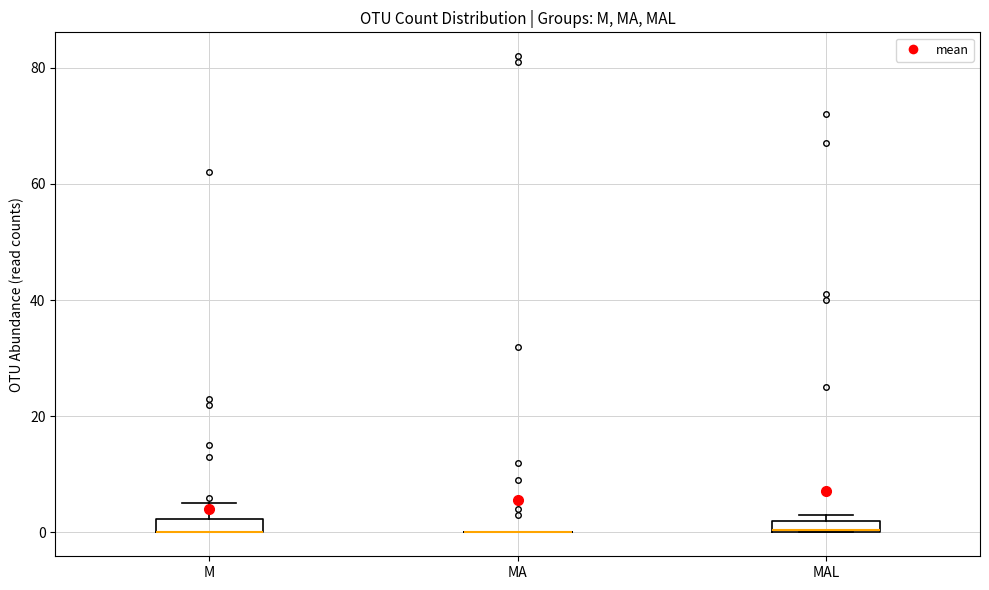

Where is the upper edge of the box for M on the y-axis? The values are not printed on the chart, so give them approximately, as read against the axis.

2